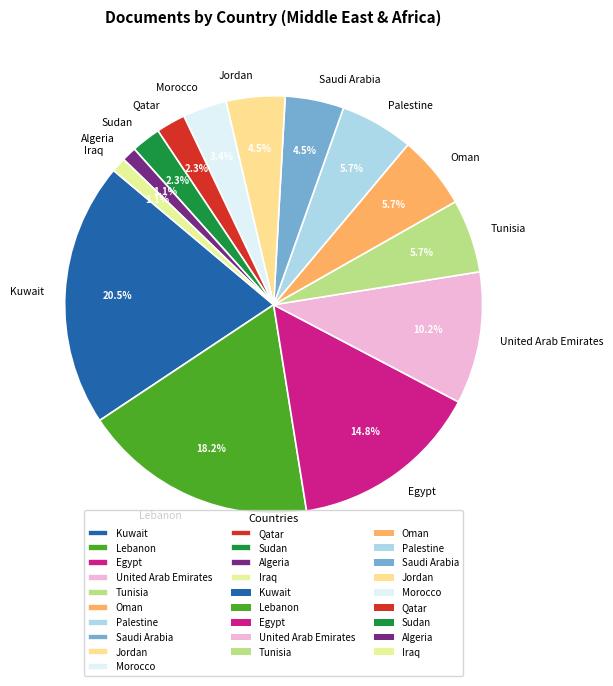

To the nearest percent, what portion does Palestine represent?

6%